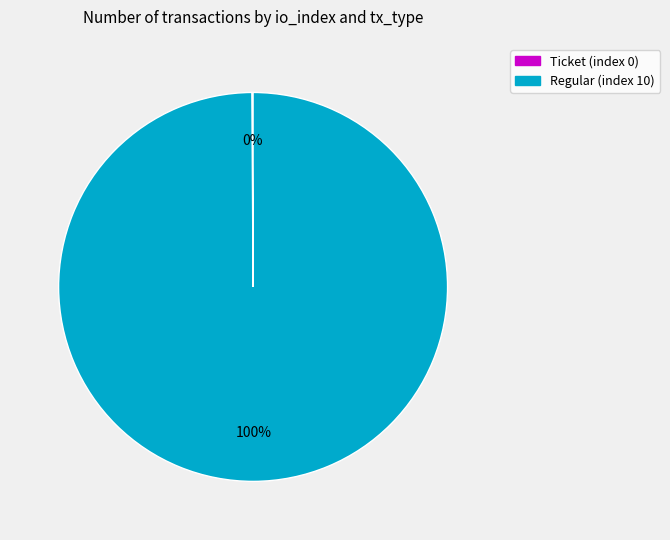

Is there a majority slice in this chart?

Yes